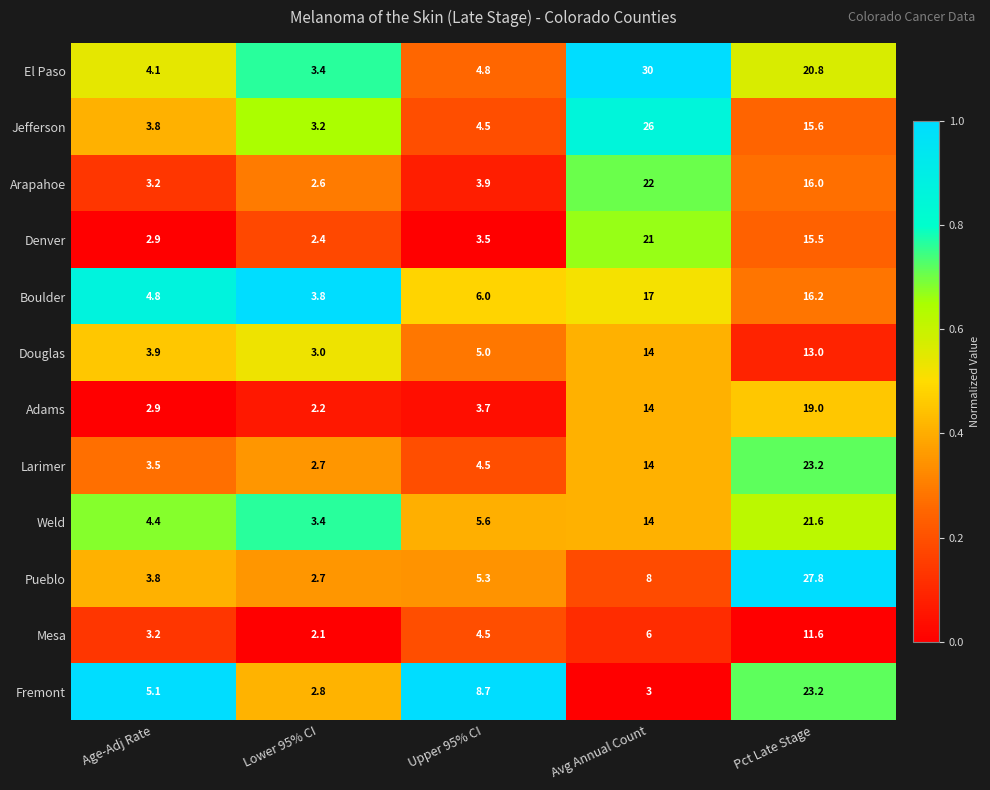

Between Upper 95% CI and Pct Late Stage, which series saw the biggest shift?

Pueblo